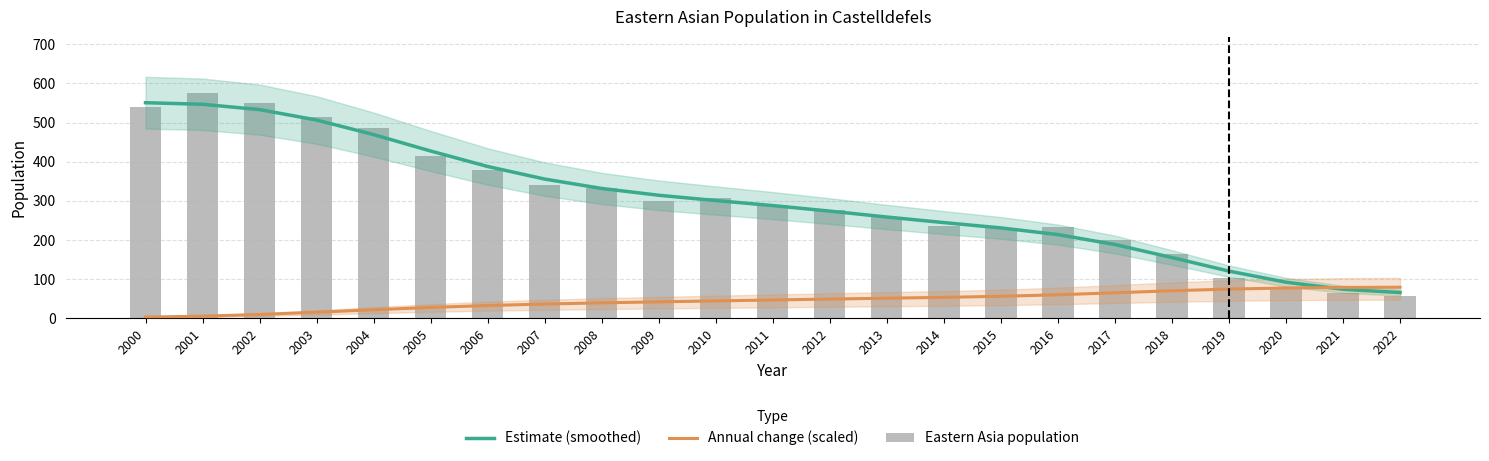

Which label corresponds to the largest value in the chart?

2001